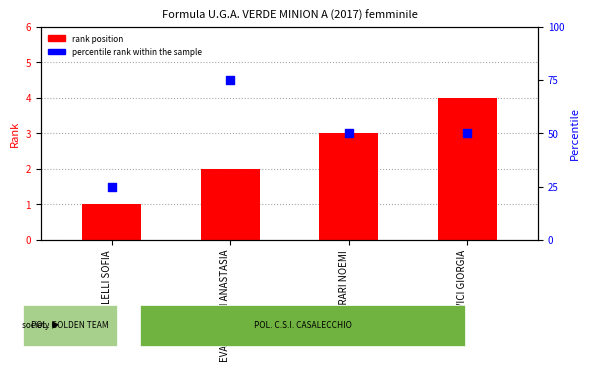

Is the value of rank position at EVANGELISTI ANASTASIA greater than the value of percentile rank within the sample at POPOVICI GIORGIA?

No